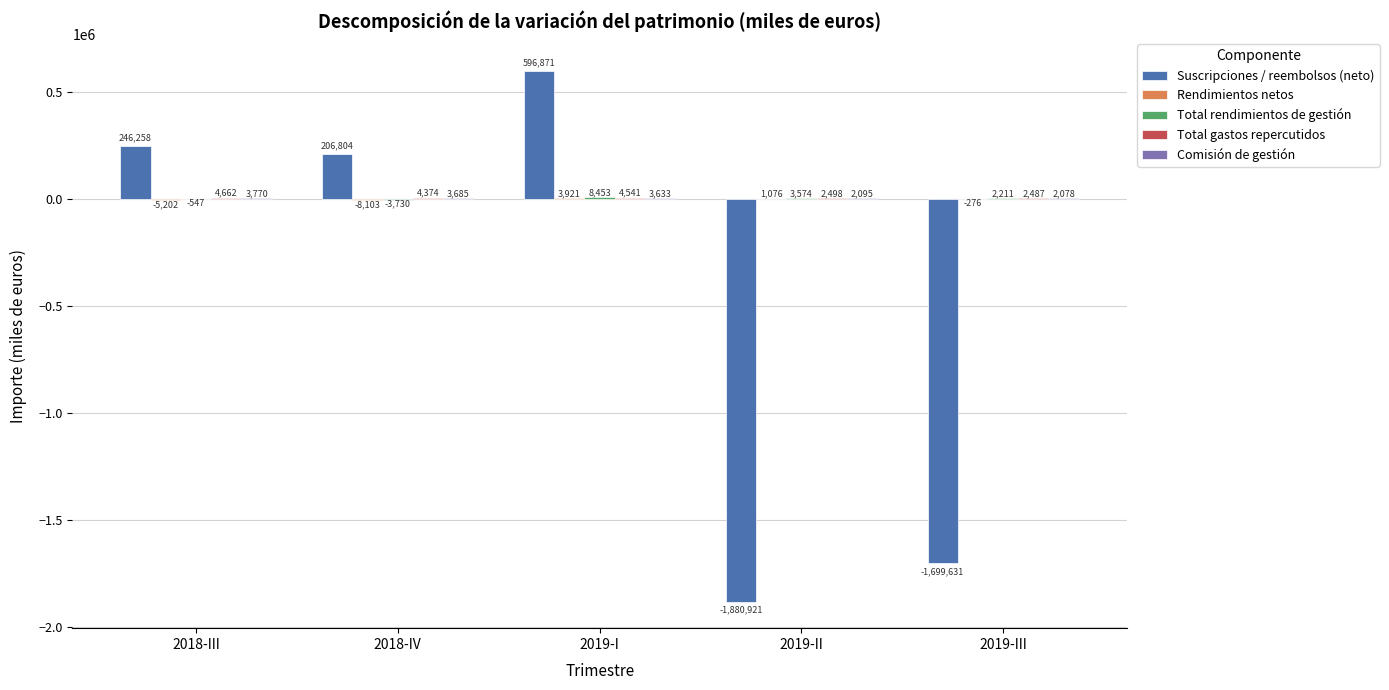

What is the maximum value shown in the chart?

596871